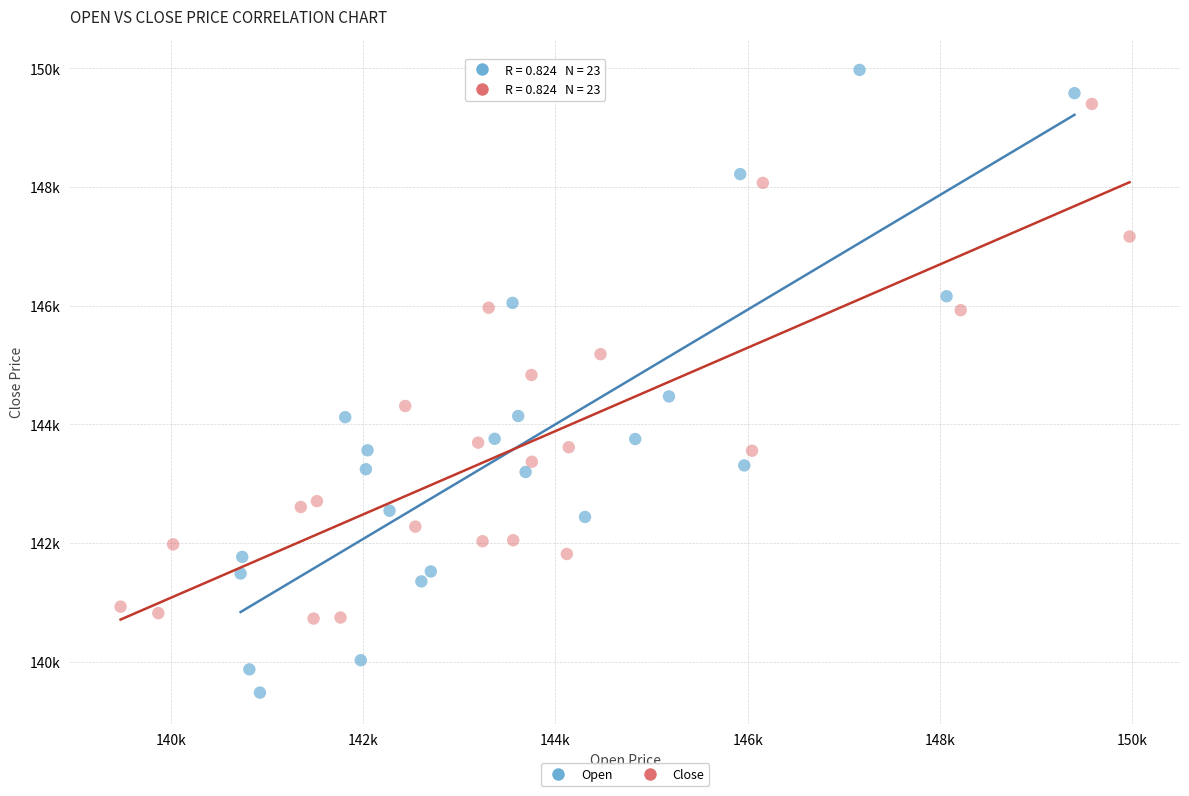

What are all the series names shown in the legend?

Open, Close